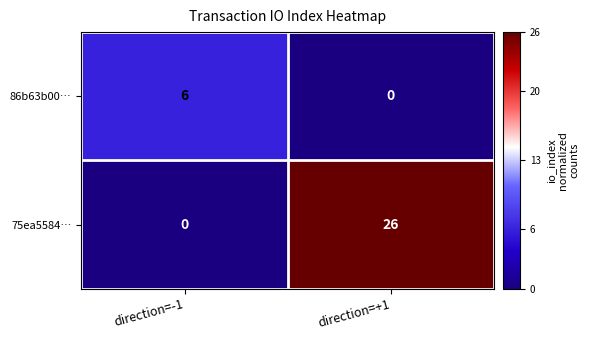

What is the difference between the maximum and minimum values in the 86b63b00… series?

6